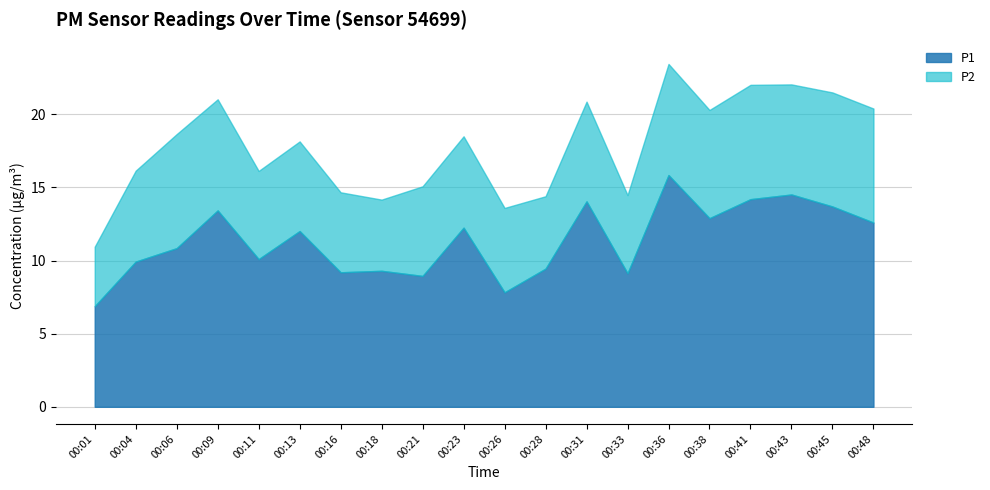

What is the difference between the maximum and minimum values in the P2 series?

3.8